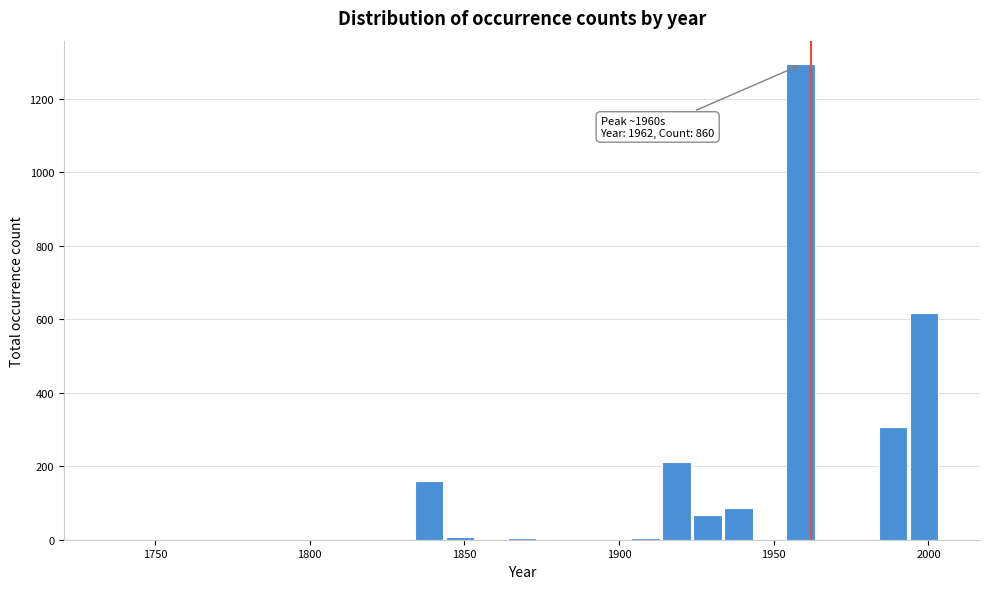

Around what value on the x-axis is the tallest bar? Give the approximate position of its centre, as read against the axis.

1960